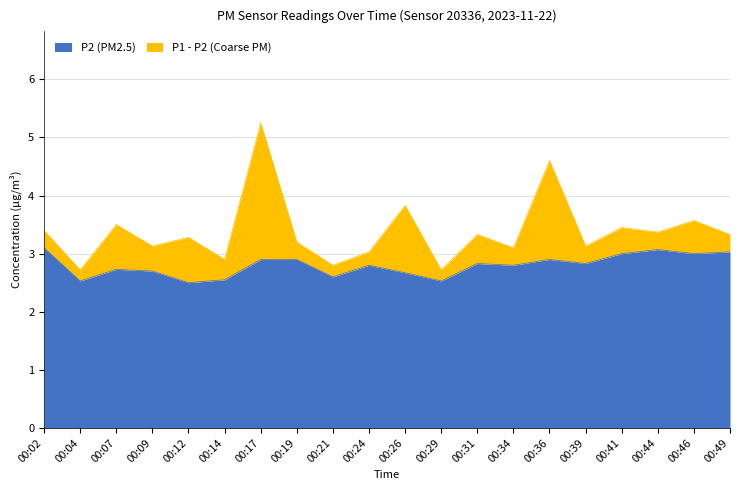

True or false: P1 has a value of 2.9 at 00:14.

True